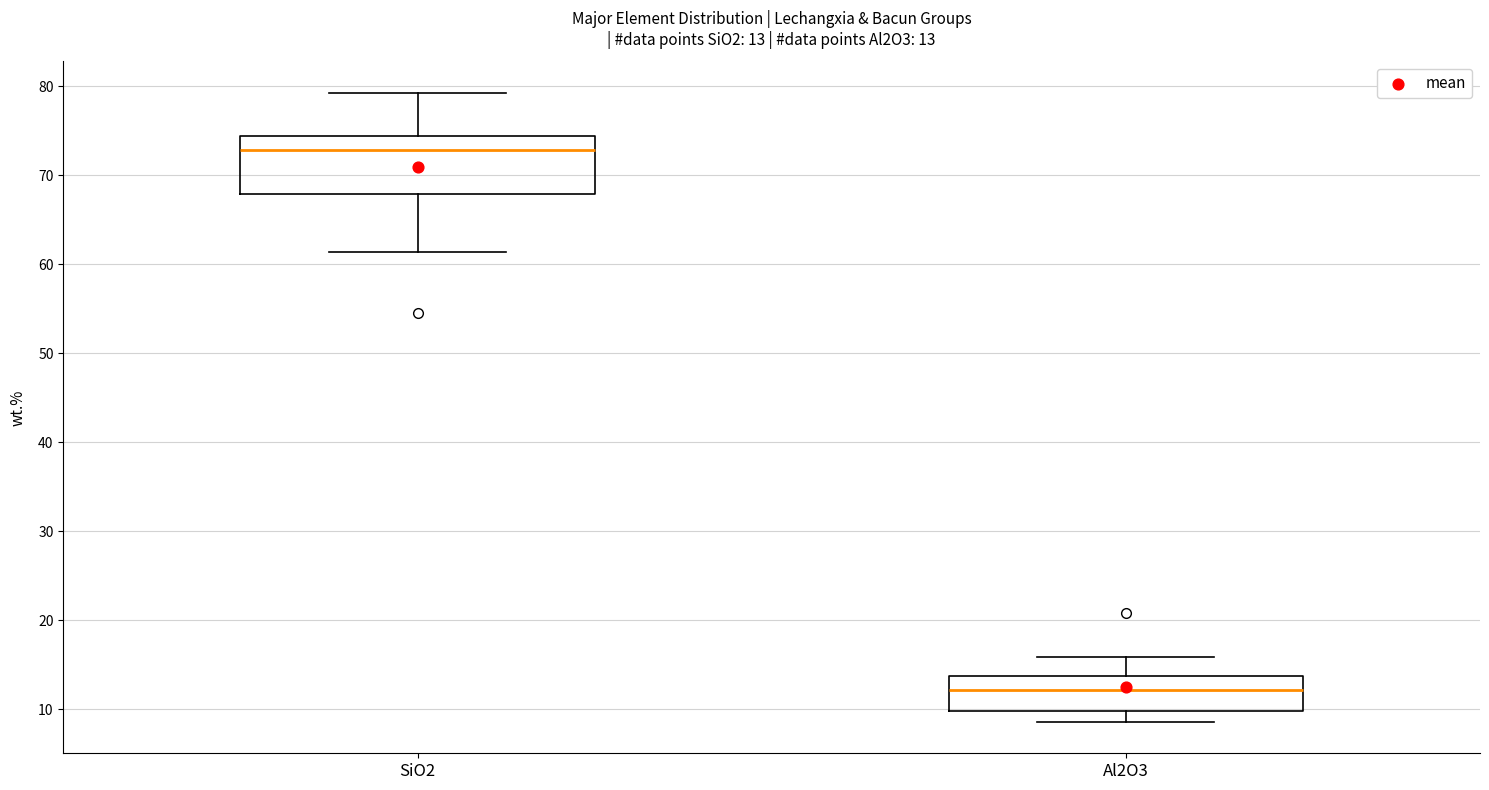

Which box has the highest median line?

SiO2